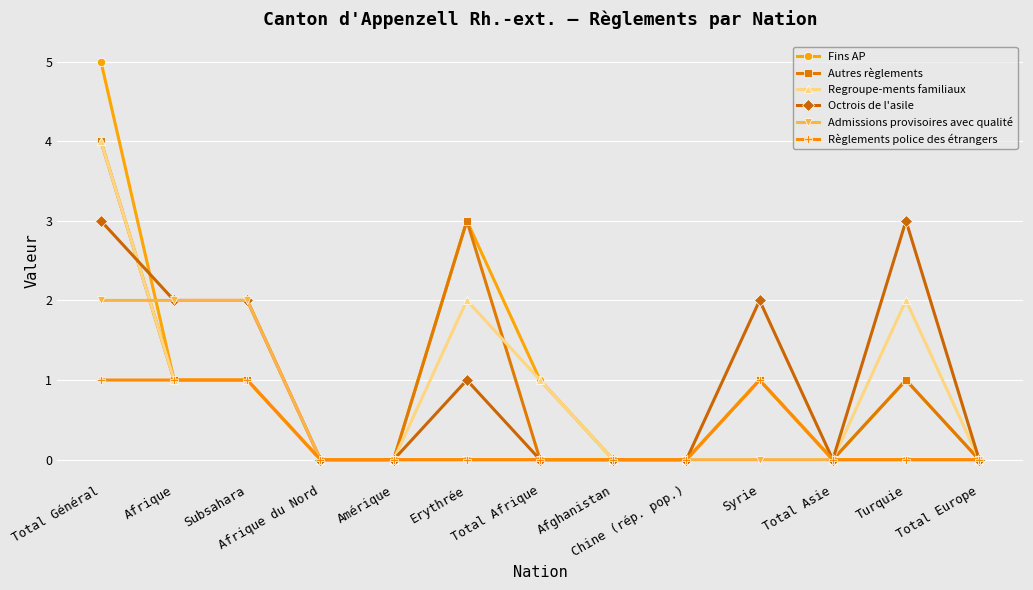

Reading left to right, extract all data points from this chart.

Fins AP: Total Général=5	Afrique=1	Subsahara=1	Afrique du Nord=0	Amérique=0	Erythrée=3	Total Afrique=1	Afghanistan=0	Chine (rép. pop.)=0	Syrie=1	Total Asie=0	Turquie=1	Total Europe=0
Autres règlements: Total Général=4	Afrique=1	Subsahara=1	Afrique du Nord=0	Amérique=0	Erythrée=3	Total Afrique=0	Afghanistan=0	Chine (rép. pop.)=0	Syrie=1	Total Asie=0	Turquie=1	Total Europe=0
Regroupe-ments familiaux: Total Général=4	Afrique=1	Subsahara=1	Afrique du Nord=0	Amérique=0	Erythrée=2	Total Afrique=1	Afghanistan=0	Chine (rép. pop.)=0	Syrie=1	Total Asie=0	Turquie=2	Total Europe=0
Octrois de l'asile: Total Général=3	Afrique=2	Subsahara=2	Afrique du Nord=0	Amérique=0	Erythrée=1	Total Afrique=0	Afghanistan=0	Chine (rép. pop.)=0	Syrie=2	Total Asie=0	Turquie=3	Total Europe=0
Admissions provisoires avec qualité: Total Général=2	Afrique=2	Subsahara=2	Afrique du Nord=0	Amérique=0	Erythrée=0	Total Afrique=0	Afghanistan=0	Chine (rép. pop.)=0	Syrie=0	Total Asie=0	Turquie=0	Total Europe=0
Règlements police des étrangers: Total Général=1	Afrique=1	Subsahara=1	Afrique du Nord=0	Amérique=0	Erythrée=0	Total Afrique=0	Afghanistan=0	Chine (rép. pop.)=0	Syrie=1	Total Asie=0	Turquie=0	Total Europe=0